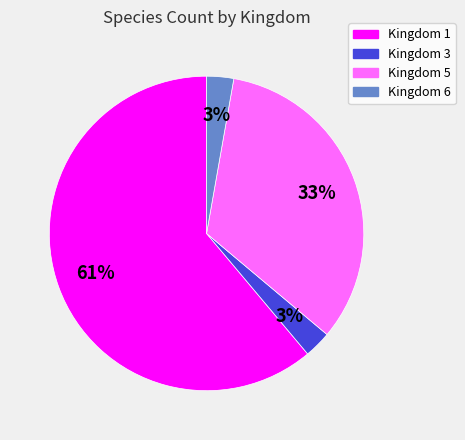

Which category has the biggest portion of the pie?

Kingdom 1